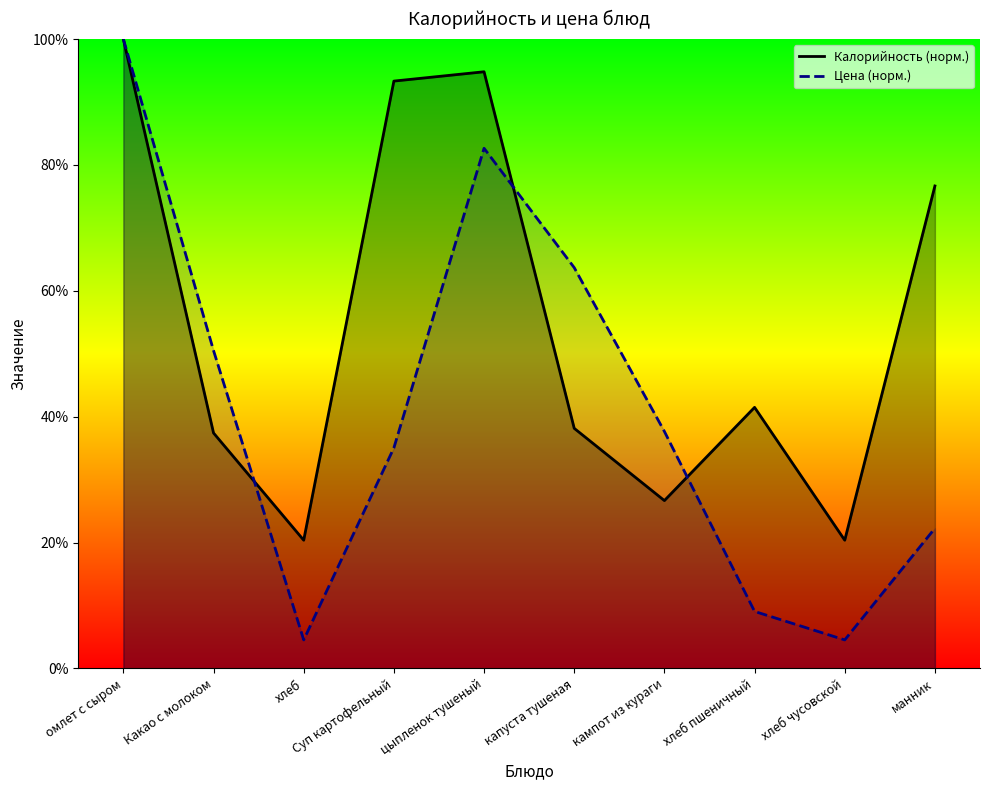

Count the number of categories in the chart.

10